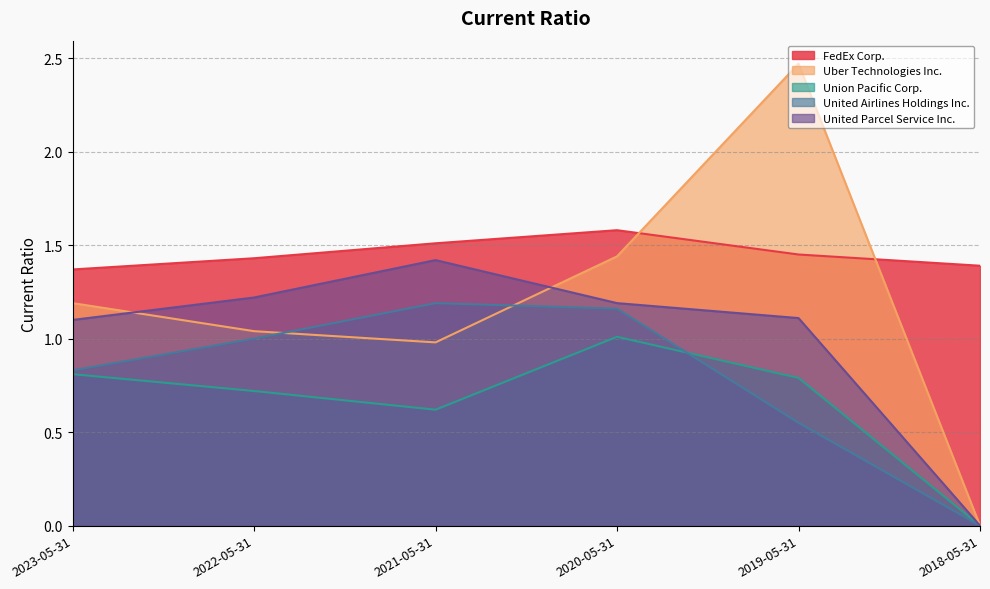

How many values in United Airlines Holdings Inc. are above zero?

5